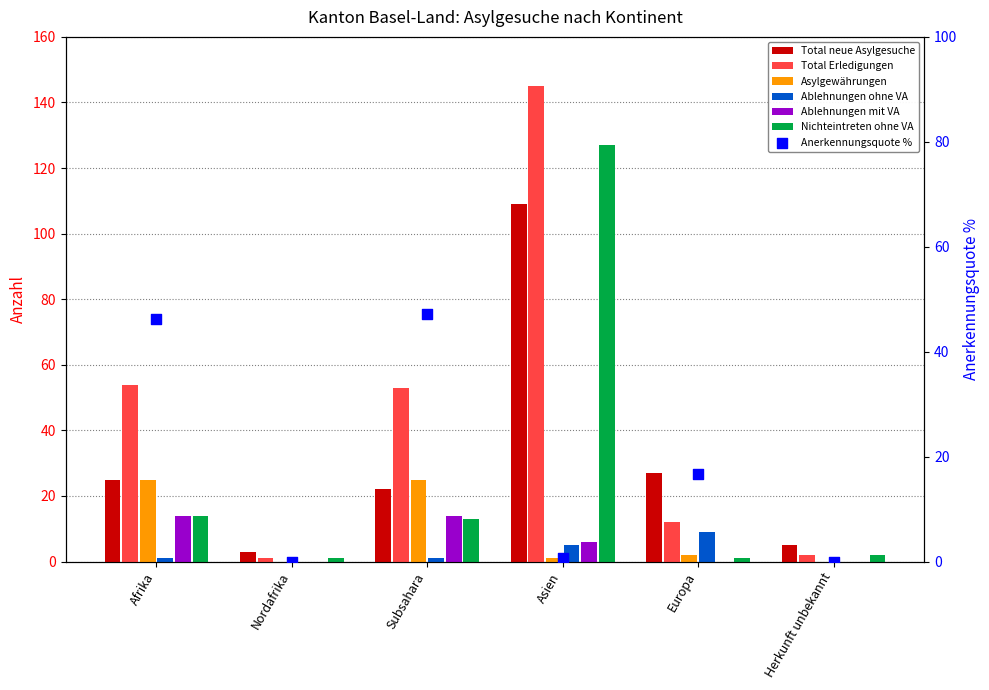

Which series has the widest spread of Y values?

Total Erledigungen